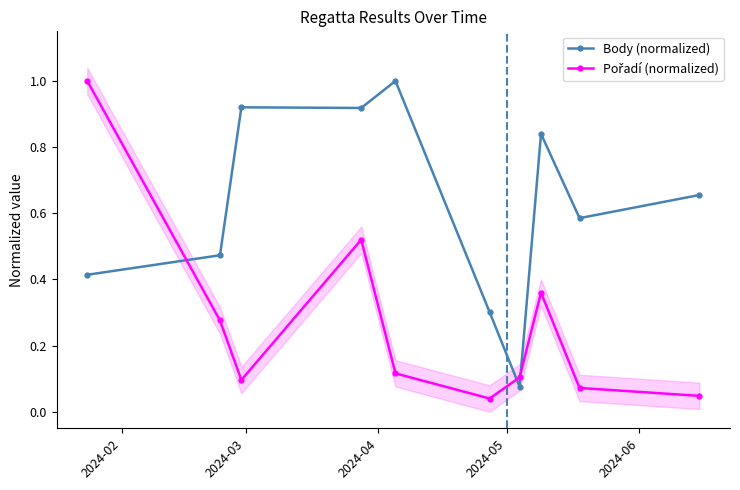

Reading right to left, extract all data points from this chart.

Body (normalized): 0.7	0.6	0.8	0.1	0.3	1.0	0.9	0.9	0.5	0.4
Pořadí (normalized): 0.0	0.1	0.4	0.1	0.0	0.1	0.5	0.1	0.3	1.0